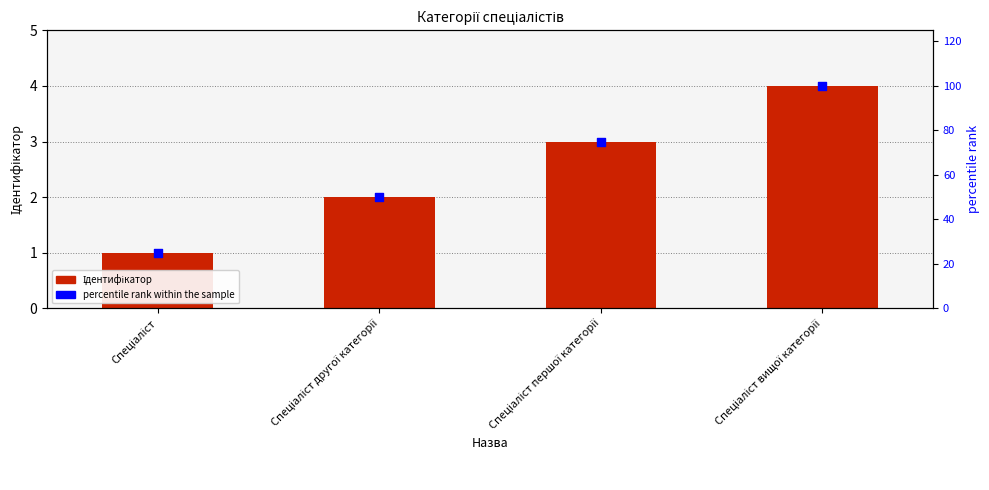

At how many categories does at least one series exceed 29?

3